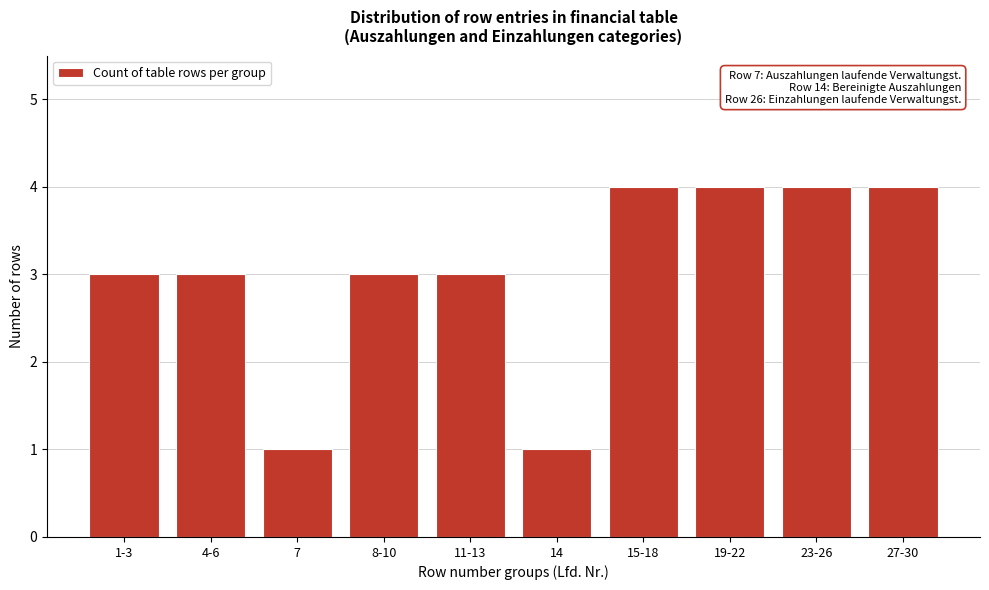

Reading right to left, extract all data points from this chart.

4	4	4	4	1	3	3	1	3	3